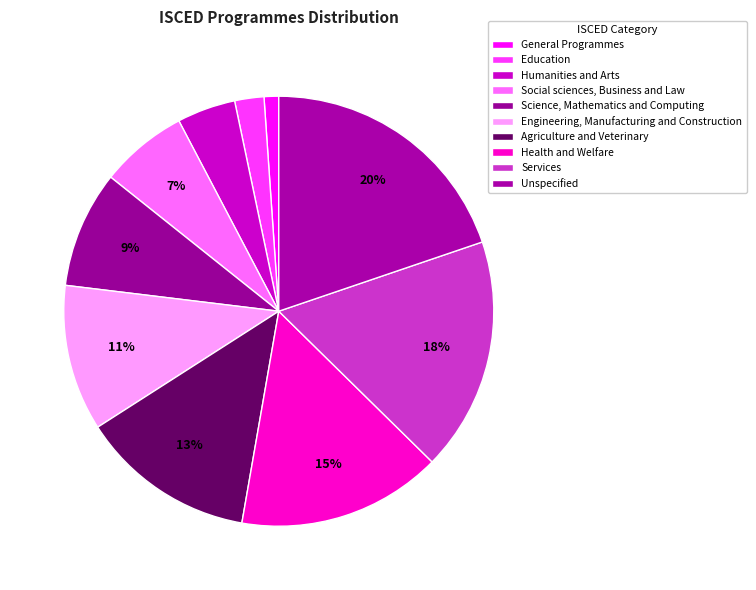

Is the sum of Agriculture and Veterinary and Health and Welfare greater than half?

No